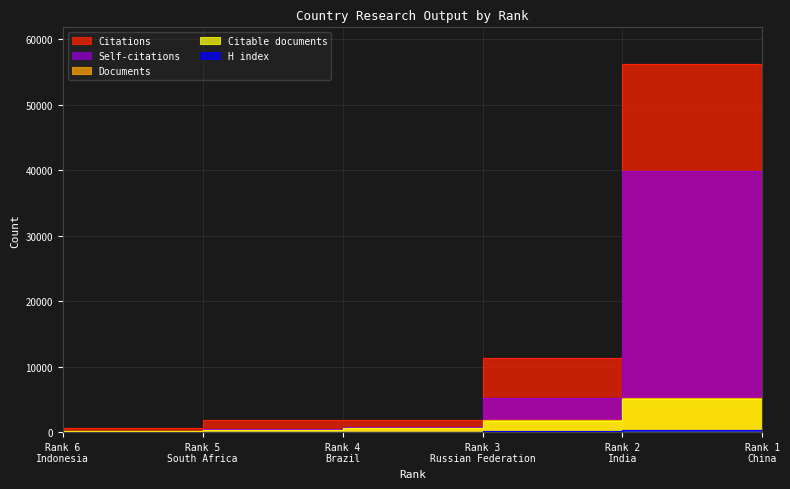

At which label does Documents reach its peak?

Rank 1 China